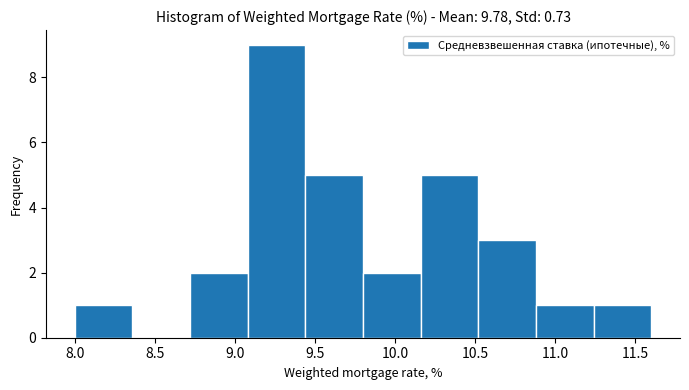

Reading left to right, list every bar in this chart as the range it spans on the x-axis followed by its height. Neither the bar edges nor the heights are printed on the chart, so give them approximately, as read against the axes.

8.00 to 8.36: 1
8.36 to 8.72: 0
8.72 to 9.08: 2
9.08 to 9.44: 9
9.44 to 9.80: 5
9.80 to 10.16: 2
10.16 to 10.52: 5
10.52 to 10.88: 3
10.88 to 11.24: 1
11.24 to 11.60: 1